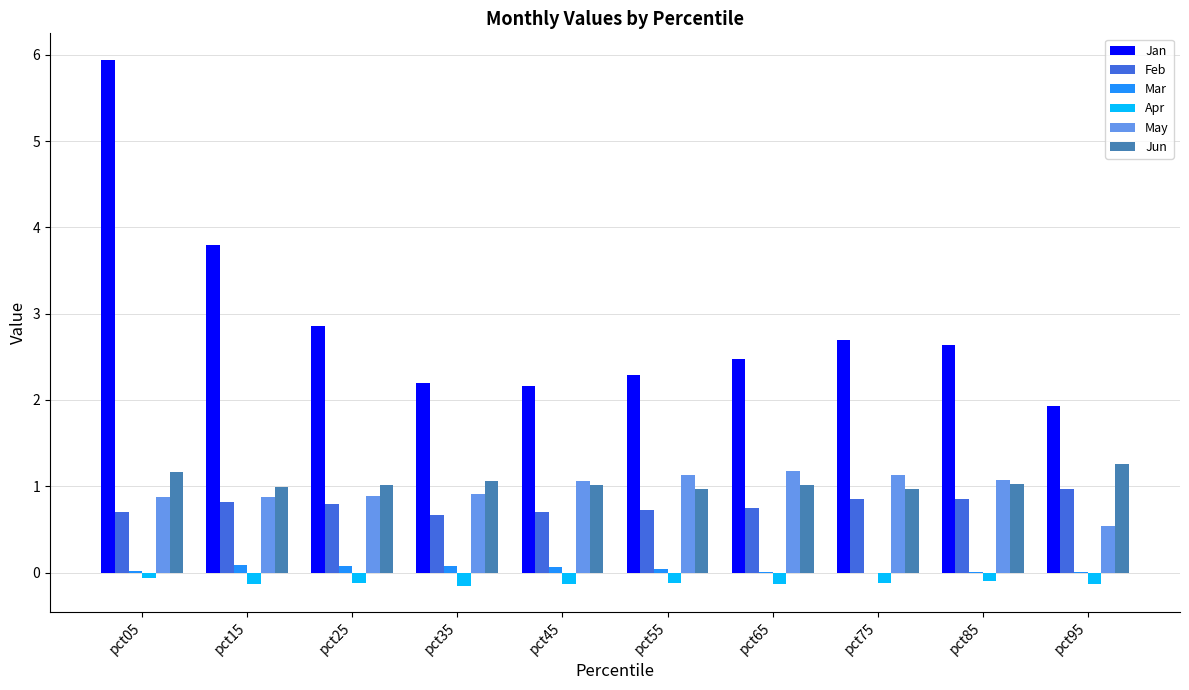

What is the approximate value of May at pct85?

1.1